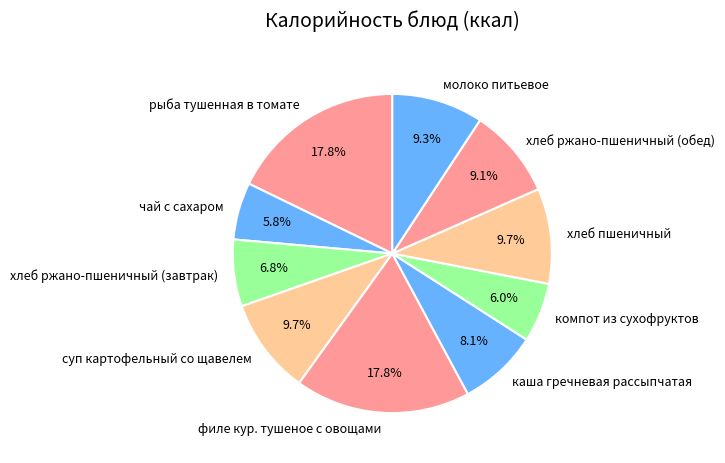

Does any single category account for the majority?

No